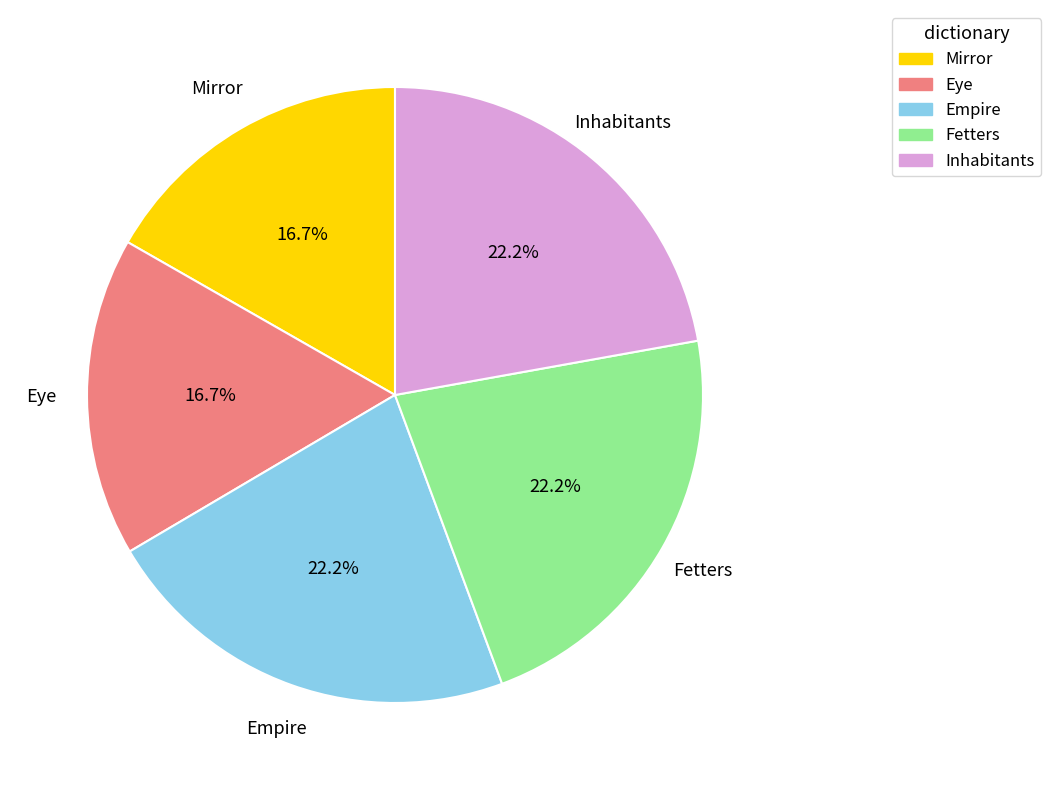

Approximately how many times larger is the value at Eye compared to Mirror?

1.0